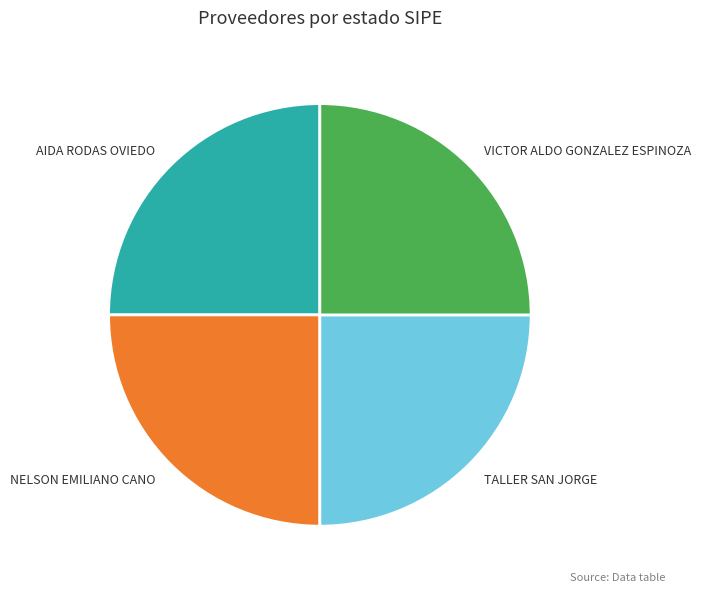

True or false: VICTOR ALDO GONZALEZ ESPINOZA accounts for 25% of the total.

True